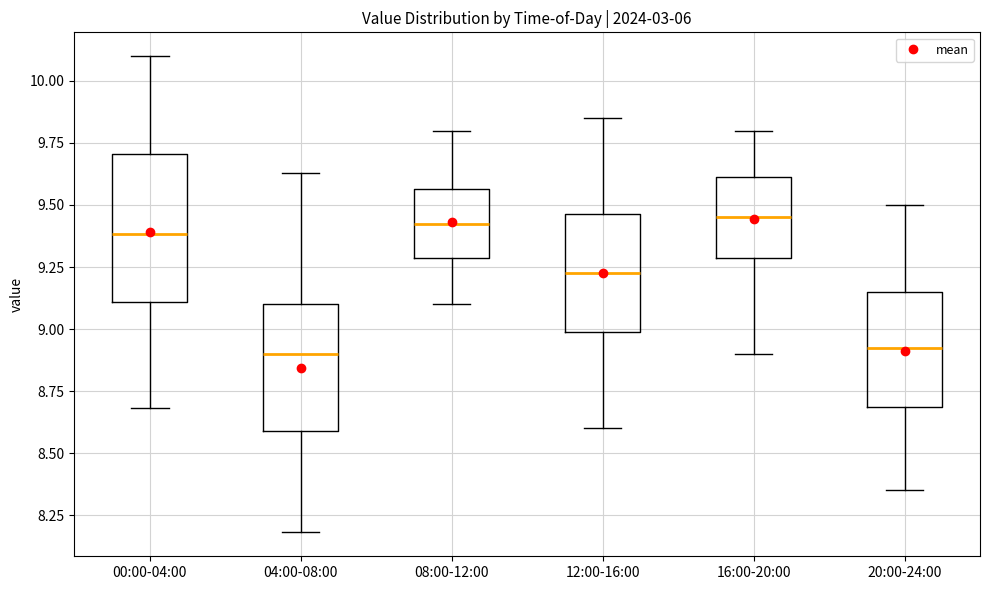

Which box is the tallest, from its lower edge to its upper edge?

00:00-04:00